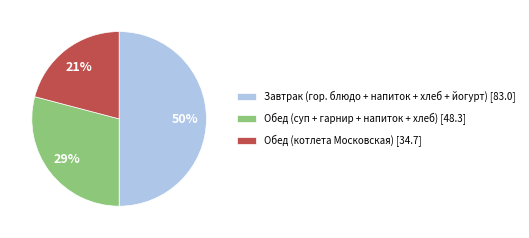

To the nearest percent, what is the average slice percentage?

33%